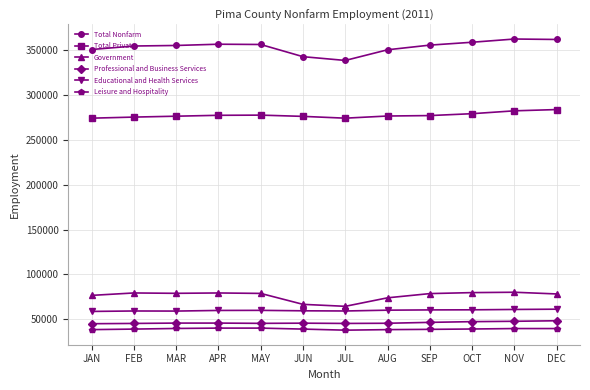

Which series has the widest spread of values?

Total Nonfarm